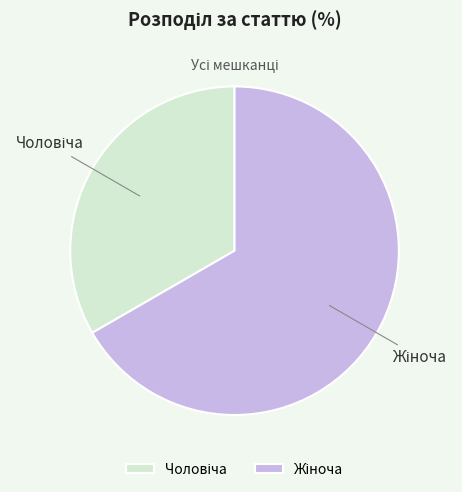

Rank the categories by value from highest to lowest.

Жіноча, Чоловіча